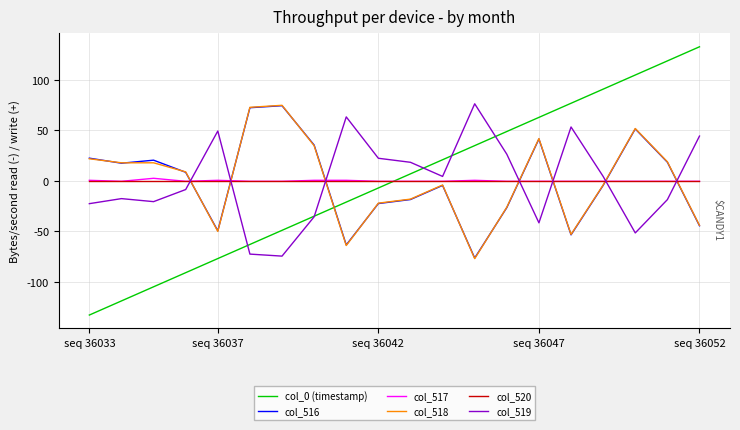

What is the maximum value shown in the chart?

133.0